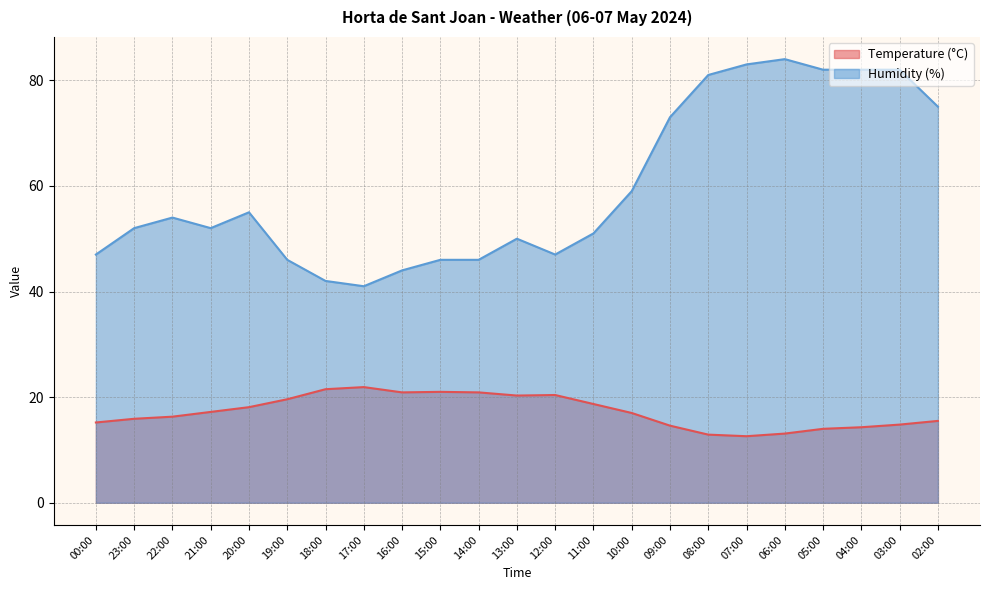

What is the difference between the highest and lowest values at 03:00?

67.2